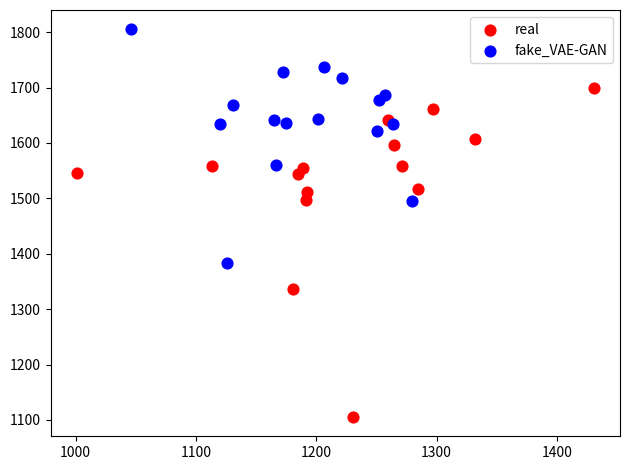

Which series reaches the maximum Y coordinate?

fake_VAE-GAN